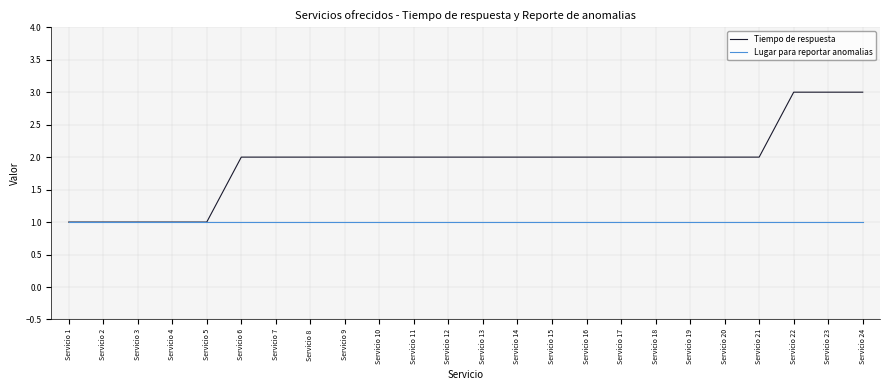

The value of Tiempo de respuesta at Servicio 23 is 5. True or false?

False